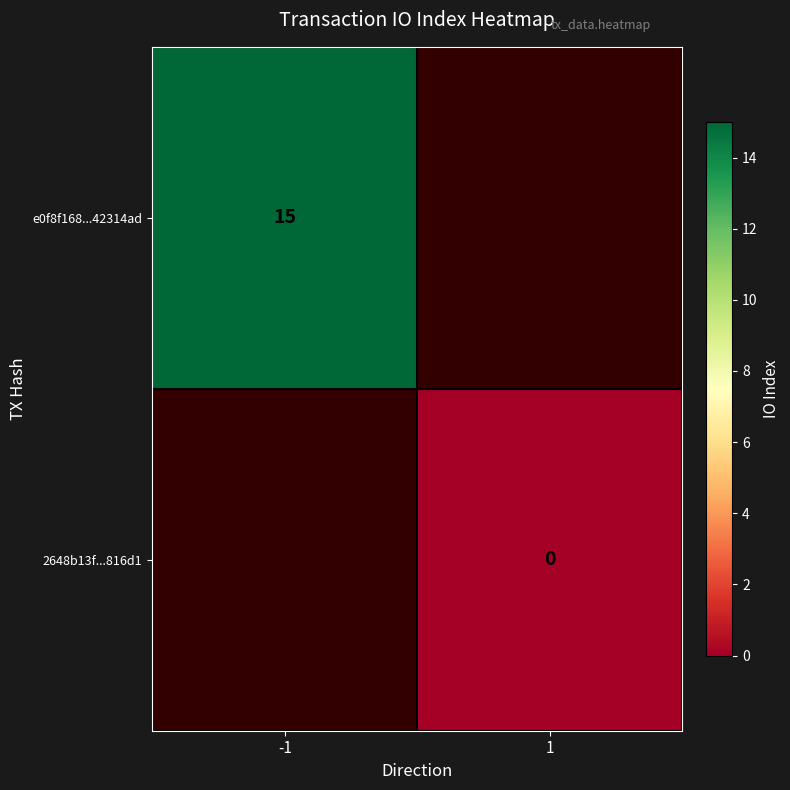

Is it true that e0f8f168...42314ad equals 24 at -1?

False